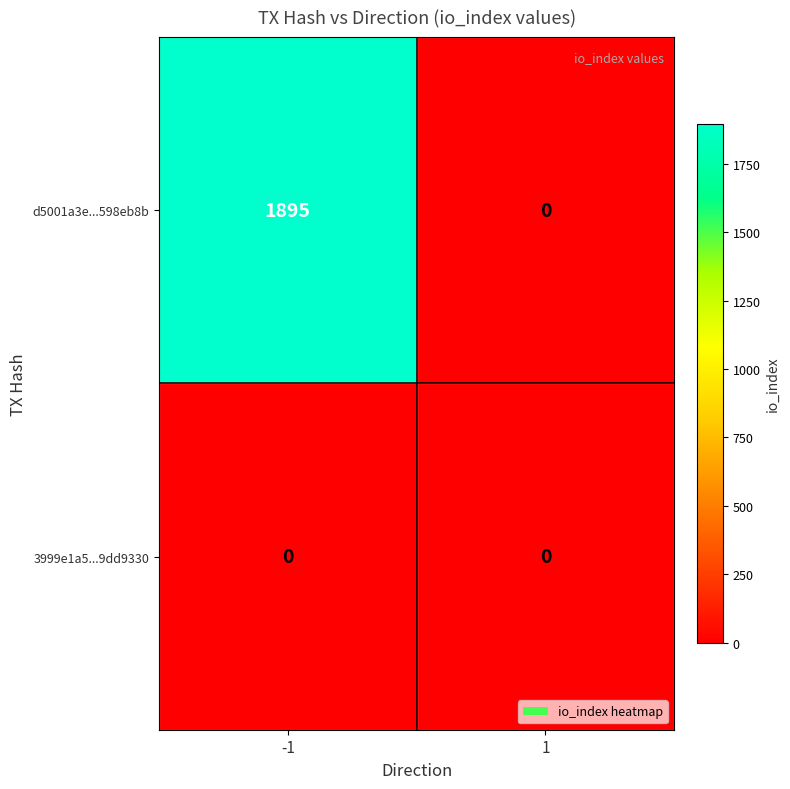

How many series are shown in this chart?

2